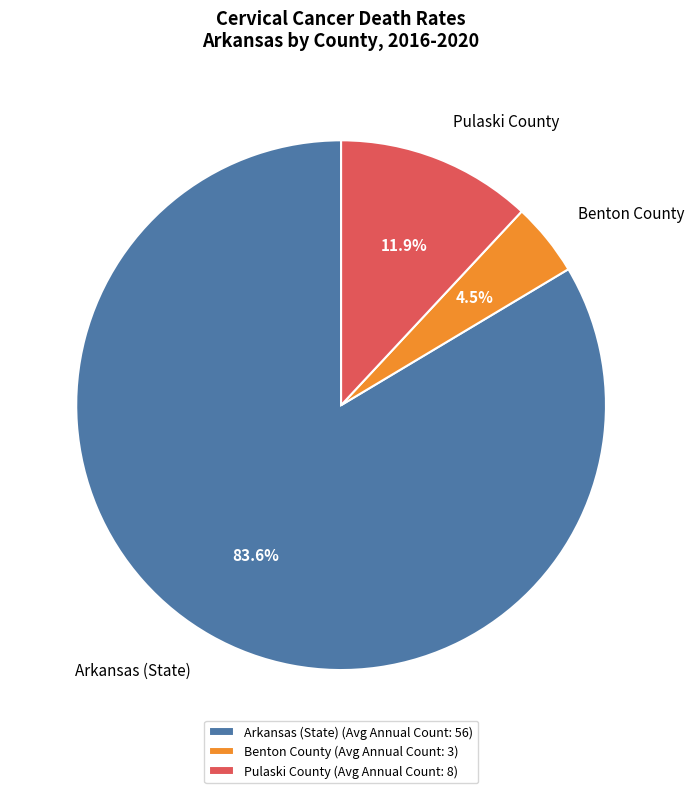

Between Pulaski County and Arkansas (State), which is larger?

Arkansas (State)